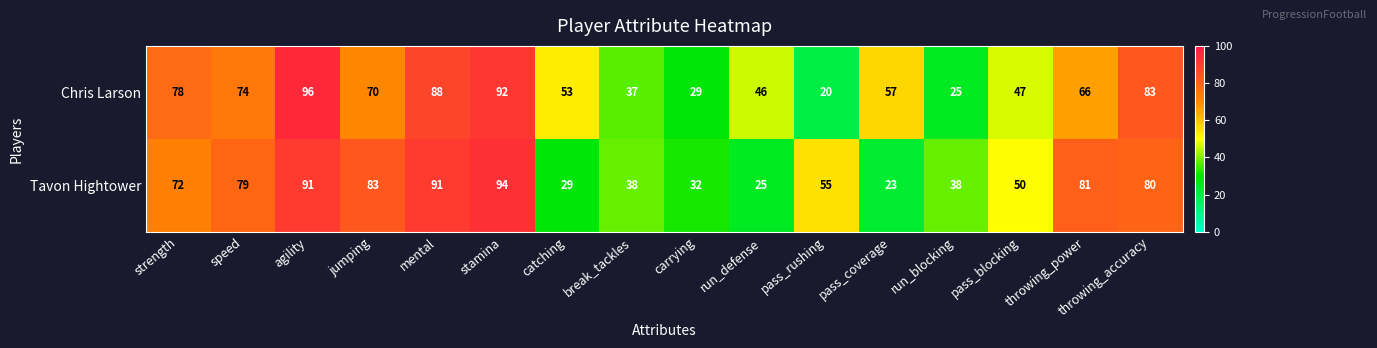

Which series changed the most between speed and pass_coverage?

Tavon Hightower